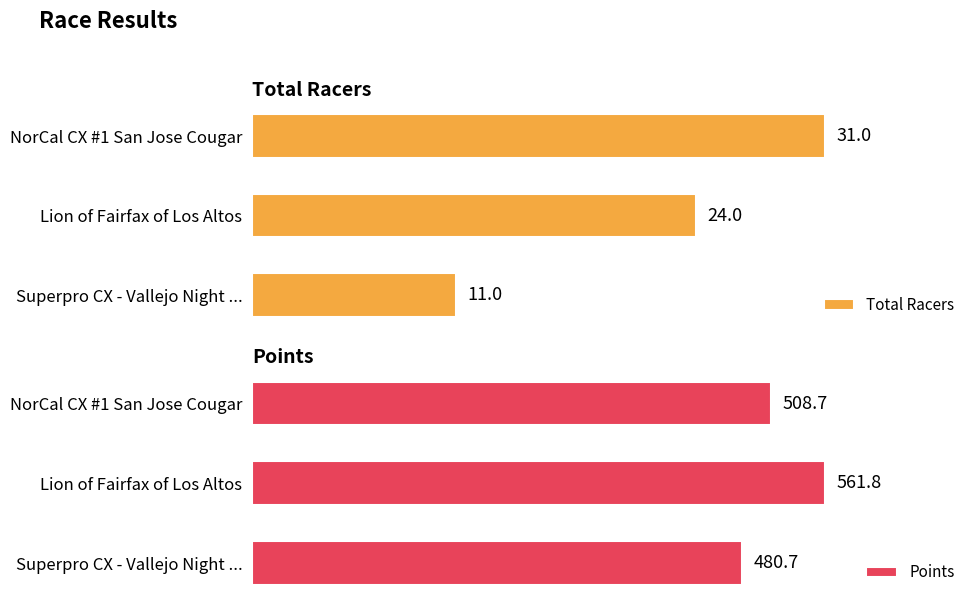

What is the lowest value of the Points series?

480.7